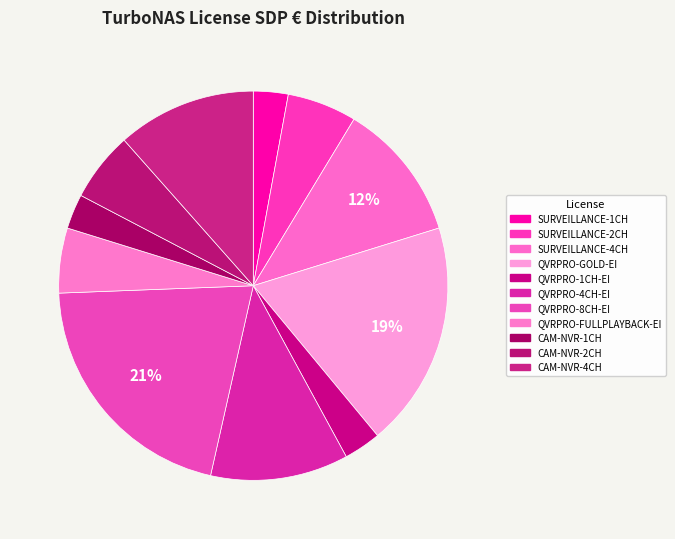

Rank the categories by value from lowest to highest.

LIC-SW-SURVEILLANCE-1CH, LIC-CAM-NVR-1CH, LIC-SW-QVRPRO-1CH-EI, LIC-SW-QVRPRO-FULLPLAYBACK-EI, LIC-SW-SURVEILLANCE-2CH, LIC-CAM-NVR-2CH, LIC-SW-QVRPRO-4CH-EI, LIC-SW-SURVEILLANCE-4CH, LIC-CAM-NVR-4CH, LIC-SW-QVRPRO-GOLD-EI, LIC-SW-QVRPRO-8CH-EI